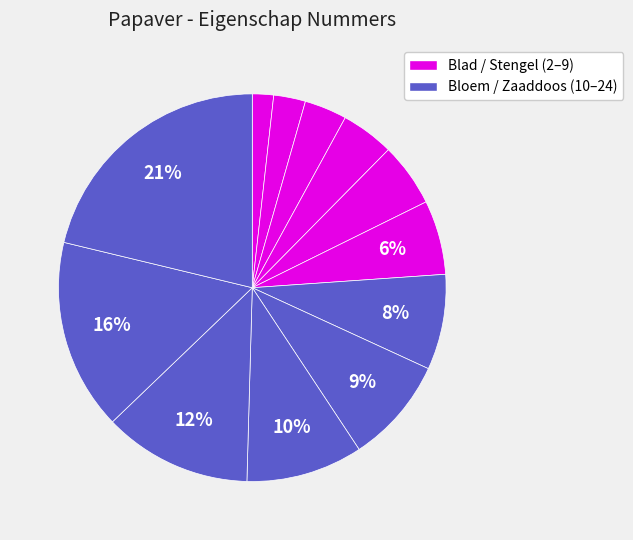

Is there a majority slice in this chart?

No